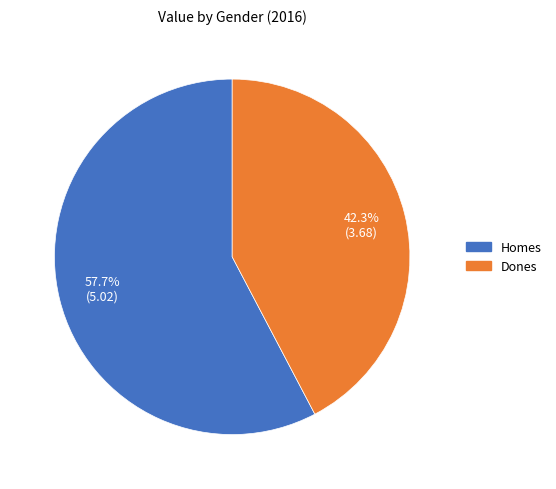

What is the ratio of the value at Dones to the value at Homes?

0.7